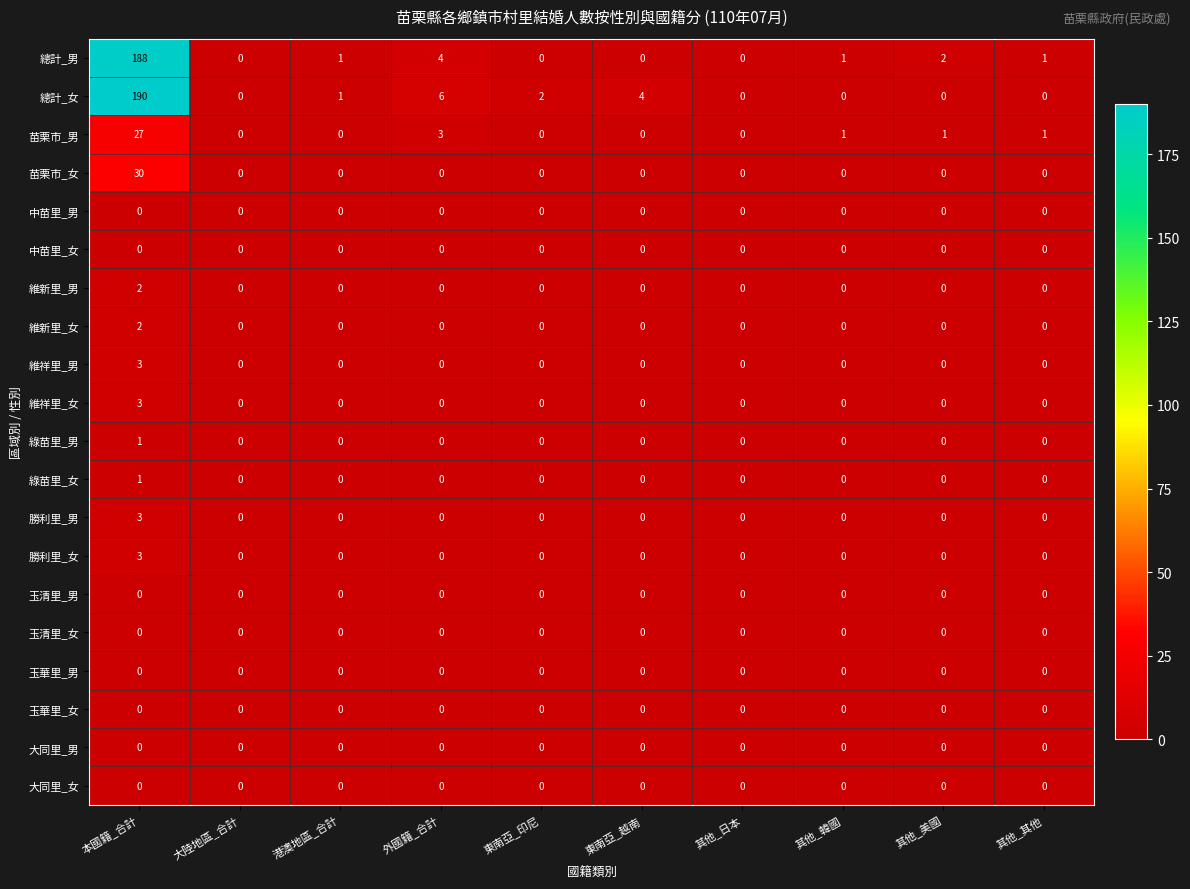

How many categories are shown in the chart?

10